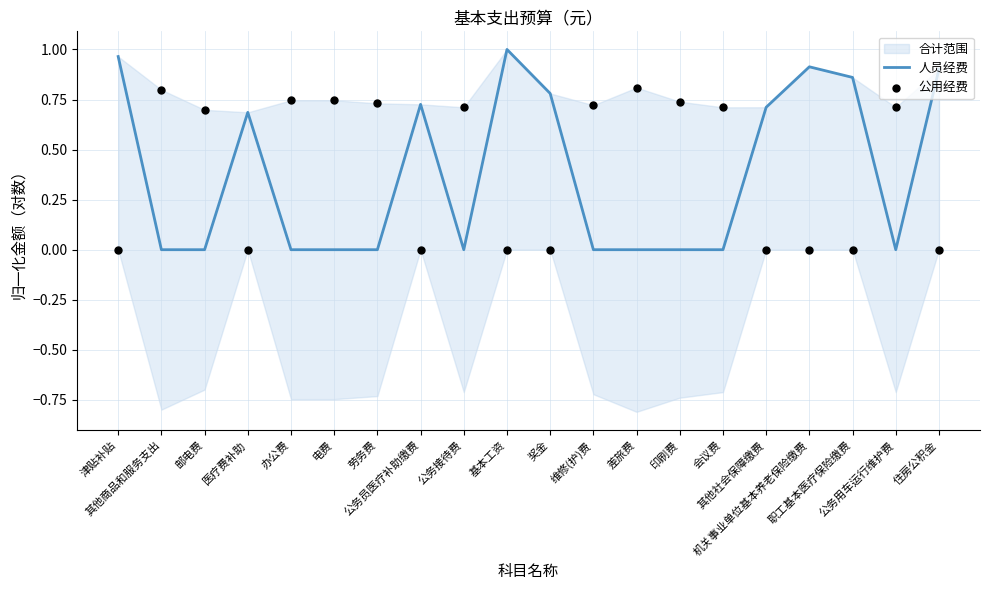

Which series has the largest total across all categories?

公用经费